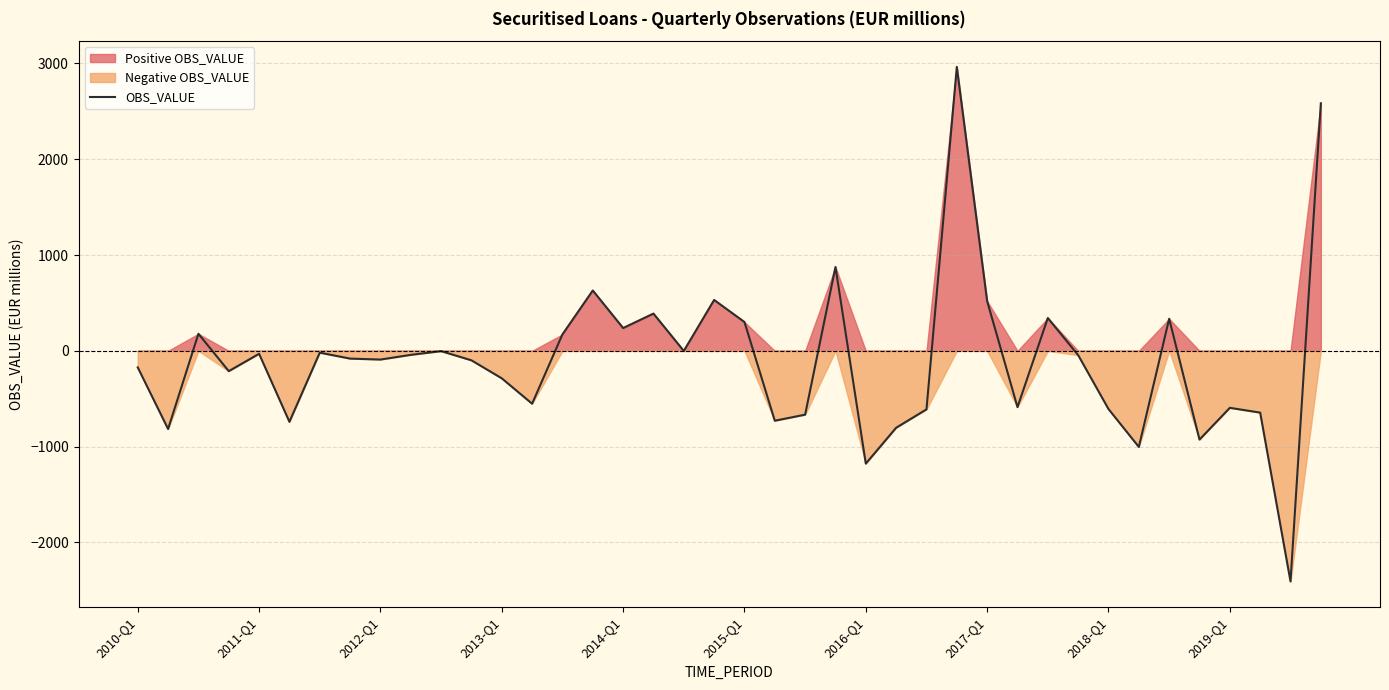

Count the number of values greater than -81.

19